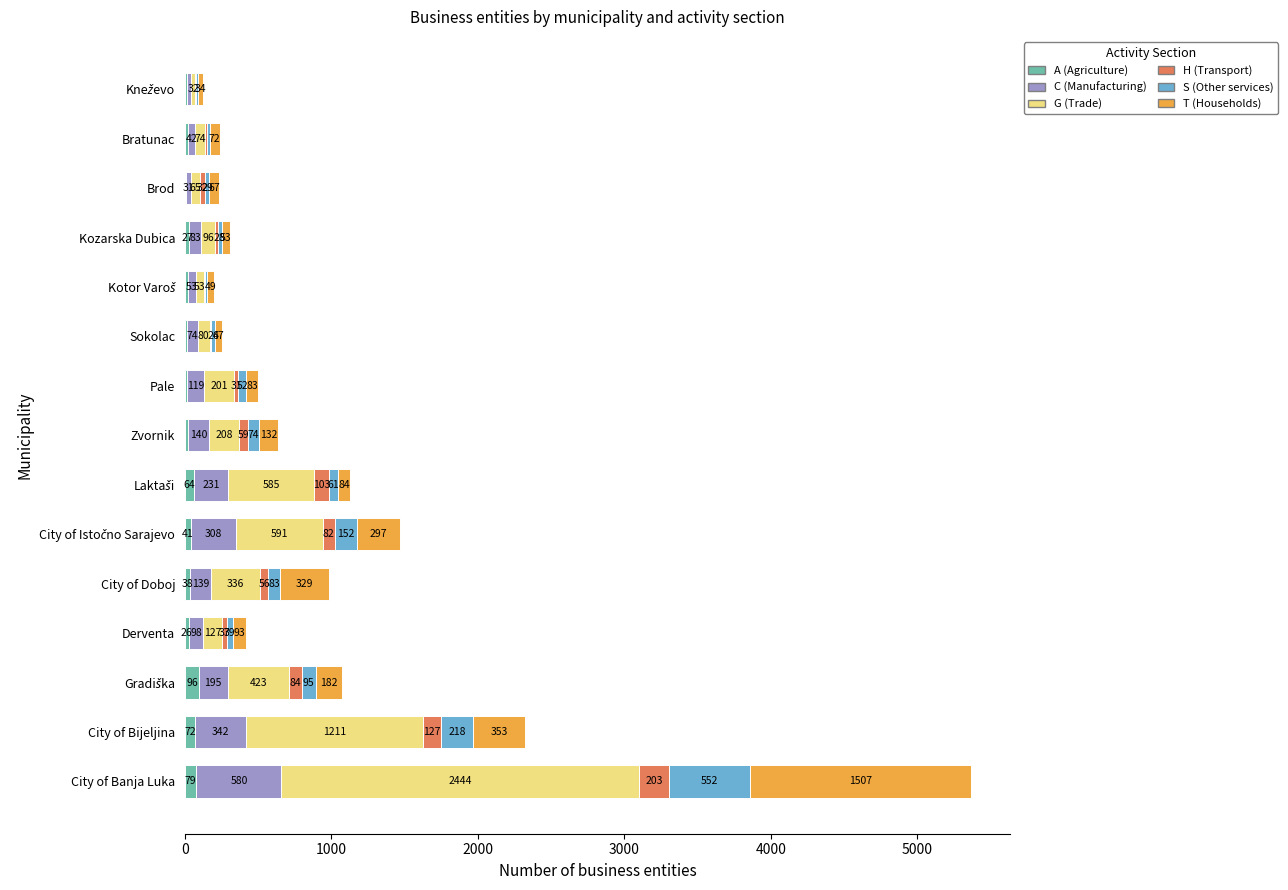

At which category is the sum across all series the highest?

City of Banja Luka